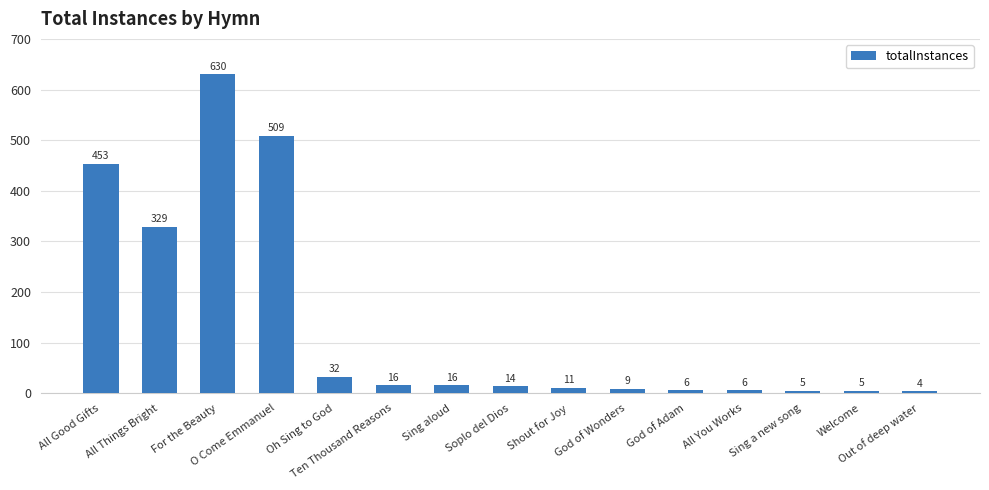

Reading right to left, transcribe all the data shown in this chart.

4	5	5	6	6	9	11	14	16	16	32	509	630	329	453